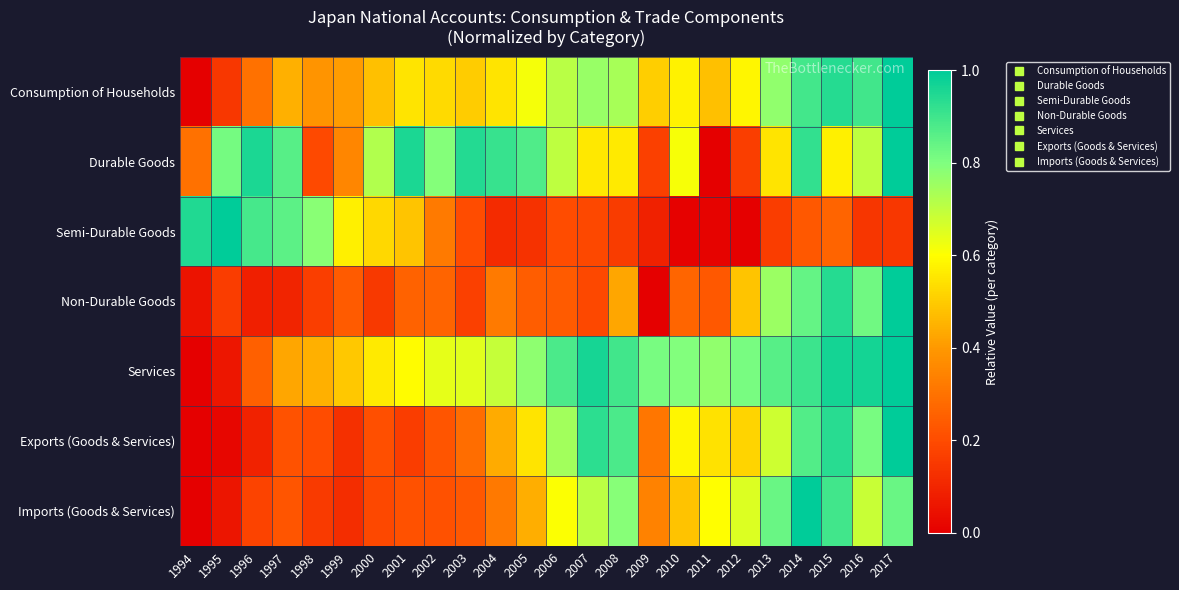

Reading right to left, list all the values displayed in this chart.

Consumption of Households: 2017=1.0	2016=0.9	2015=0.9	2014=0.9	2013=0.8	2012=0.6	2011=0.5	2010=0.6	2009=0.5	2008=0.7	2007=0.8	2006=0.7	2005=0.6	2004=0.5	2003=0.5	2002=0.5	2001=0.6	2000=0.5	1999=0.4	1998=0.4	1997=0.4	1996=0.3	1995=0.1	1994=0.0
Durable Goods: 2017=1.0	2016=0.7	2015=0.6	2014=0.9	2013=0.5	2012=0.2	2011=0.0	2010=0.6	2009=0.2	2008=0.6	2007=0.6	2006=0.7	2005=0.9	2004=0.9	2003=0.9	2002=0.8	2001=1.0	2000=0.7	1999=0.4	1998=0.2	1997=0.9	1996=1.0	1995=0.8	1994=0.3
Semi-Durable Goods: 2017=0.1	2016=0.1	2015=0.3	2014=0.2	2013=0.2	2012=0.0	2011=0.0	2010=0.0	2009=0.1	2008=0.2	2007=0.2	2006=0.2	2005=0.1	2004=0.1	2003=0.2	2002=0.3	2001=0.5	2000=0.5	1999=0.6	1998=0.8	1997=0.9	1996=0.9	1995=1.0	1994=0.9
Non-Durable Goods: 2017=1.0	2016=0.8	2015=0.9	2014=0.8	2013=0.8	2012=0.5	2011=0.2	2010=0.3	2009=0.0	2008=0.4	2007=0.2	2006=0.2	2005=0.2	2004=0.3	2003=0.2	2002=0.3	2001=0.3	2000=0.2	1999=0.2	1998=0.2	1997=0.1	1996=0.1	1995=0.2	1994=0.1
Services: 2017=1.0	2016=1.0	2015=1.0	2014=0.9	2013=0.9	2012=0.8	2011=0.8	2010=0.8	2009=0.8	2008=0.9	2007=1.0	2006=0.9	2005=0.8	2004=0.7	2003=0.6	2002=0.6	2001=0.6	2000=0.6	1999=0.5	1998=0.4	1997=0.4	1996=0.3	1995=0.1	1994=0.0
Exports (Goods & Services): 2017=1.0	2016=0.8	2015=0.9	2014=0.9	2013=0.7	2012=0.5	2011=0.5	2010=0.6	2009=0.3	2008=0.9	2007=0.9	2006=0.7	2005=0.5	2004=0.4	2003=0.3	2002=0.2	2001=0.2	2000=0.2	1999=0.1	1998=0.2	1997=0.2	1996=0.1	1995=0.0	1994=0.0
Imports (Goods & Services): 2017=0.8	2016=0.7	2015=0.9	2014=1.0	2013=0.8	2012=0.7	2011=0.6	2010=0.5	2009=0.3	2008=0.8	2007=0.7	2006=0.6	2005=0.4	2004=0.3	2003=0.2	2002=0.2	2001=0.2	2000=0.2	1999=0.1	1998=0.2	1997=0.2	1996=0.2	1995=0.1	1994=0.0